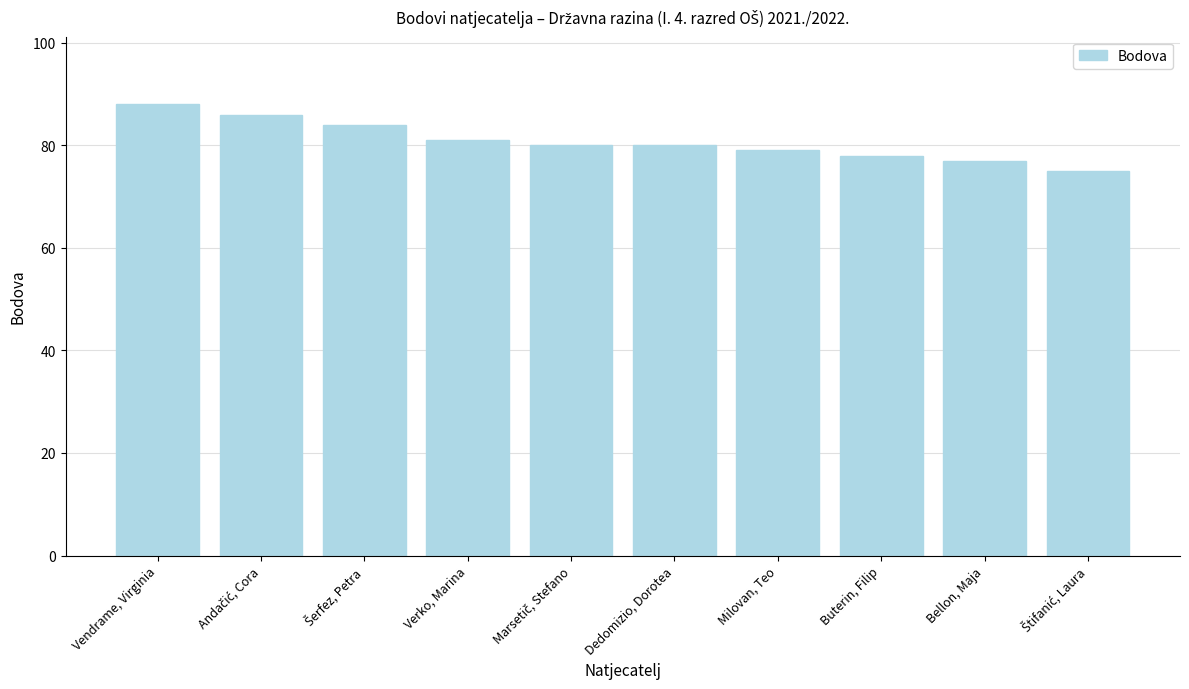

What is the change in value from Vendrame, Virginia to Milovan, Teo?

-9